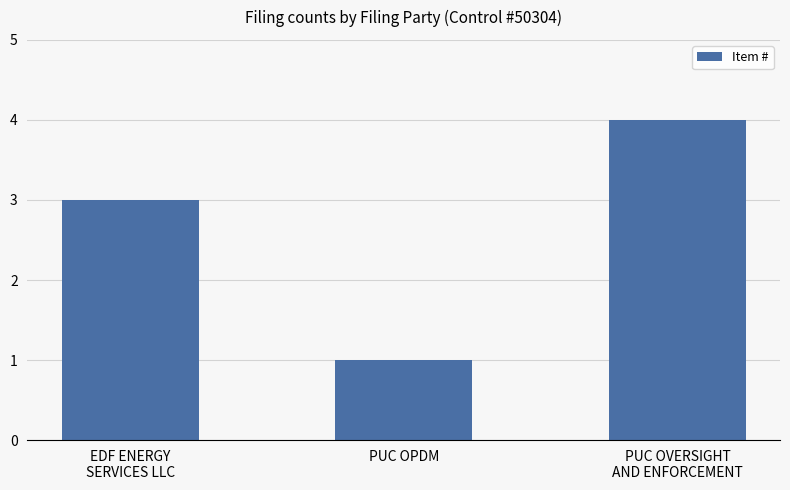

What is the value of the 2nd bar from the left?

1